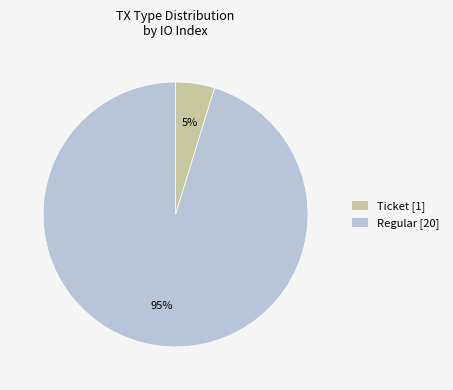

Do Ticket [1] and Regular [20] together represent more than half of the pie?

Yes